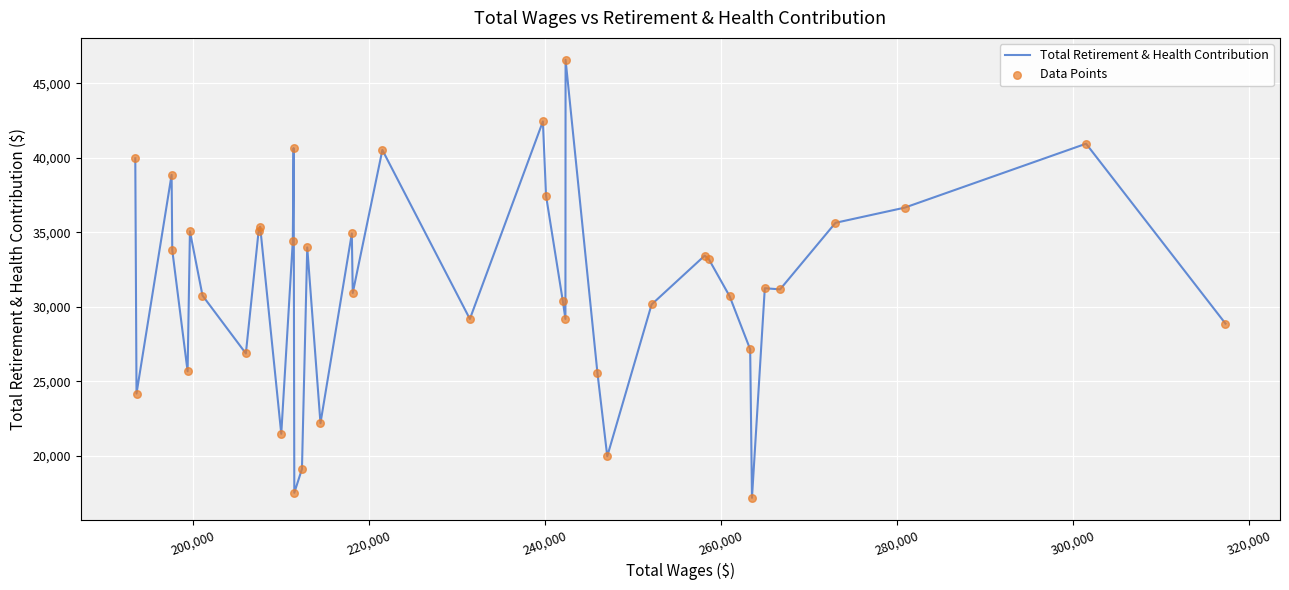

What is the difference between the maximum and minimum values?

29423